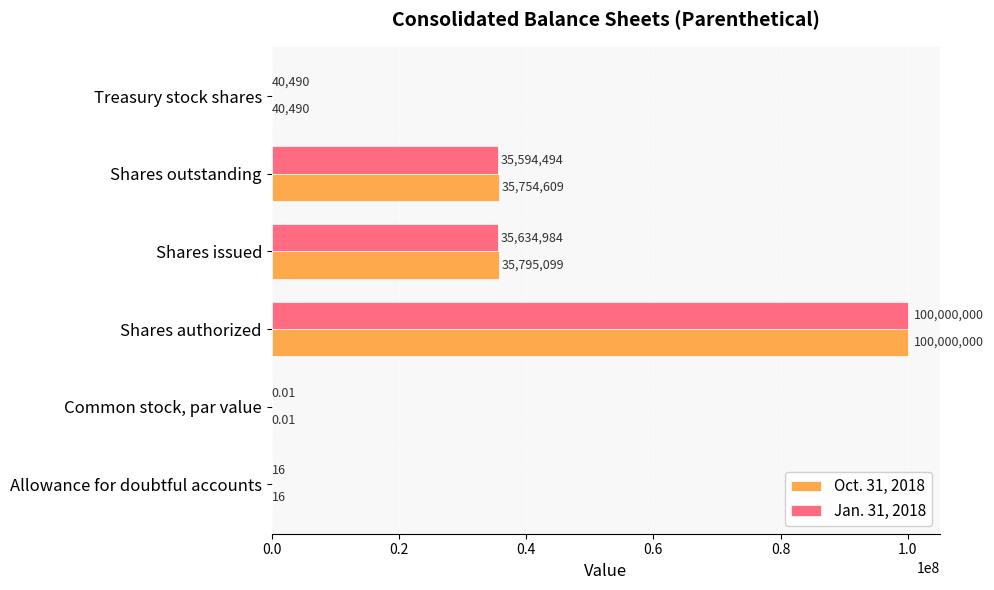

Which series has the largest total across all categories?

Oct. 31, 2018